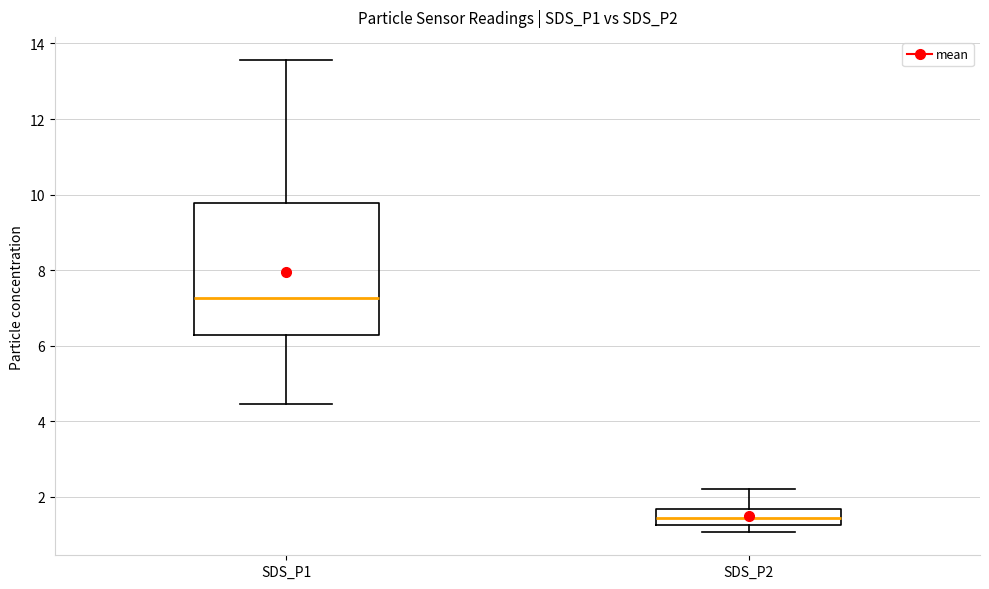

Where is the upper edge of the box for SDS_P2 on the y-axis? The values are not printed on the chart, so give them approximately, as read against the axis.

1.6